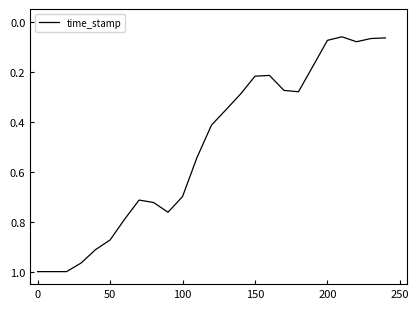

How many lines are shown in the chart?

1